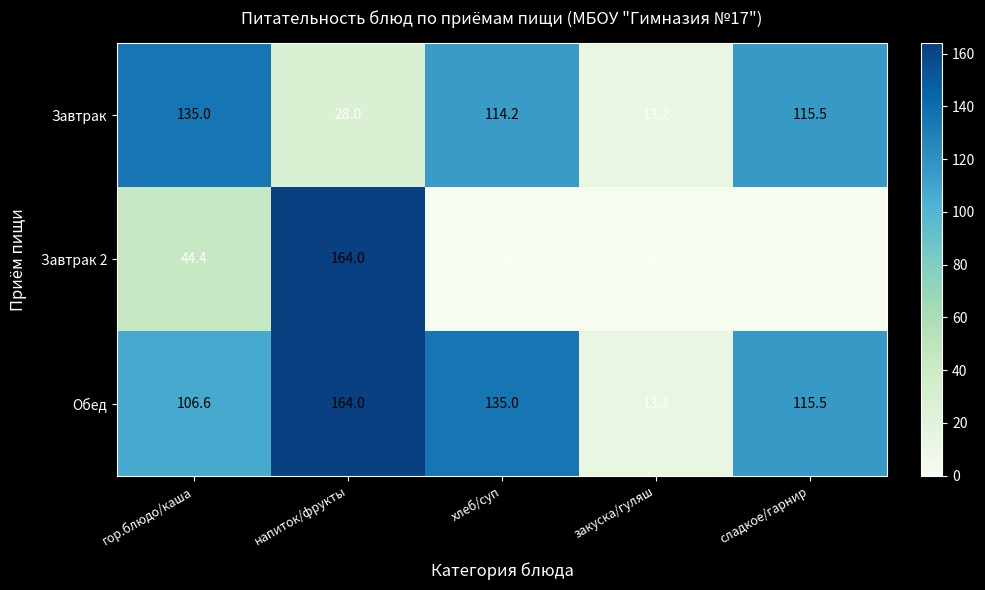

What is the sum of all Обед values?

534.3